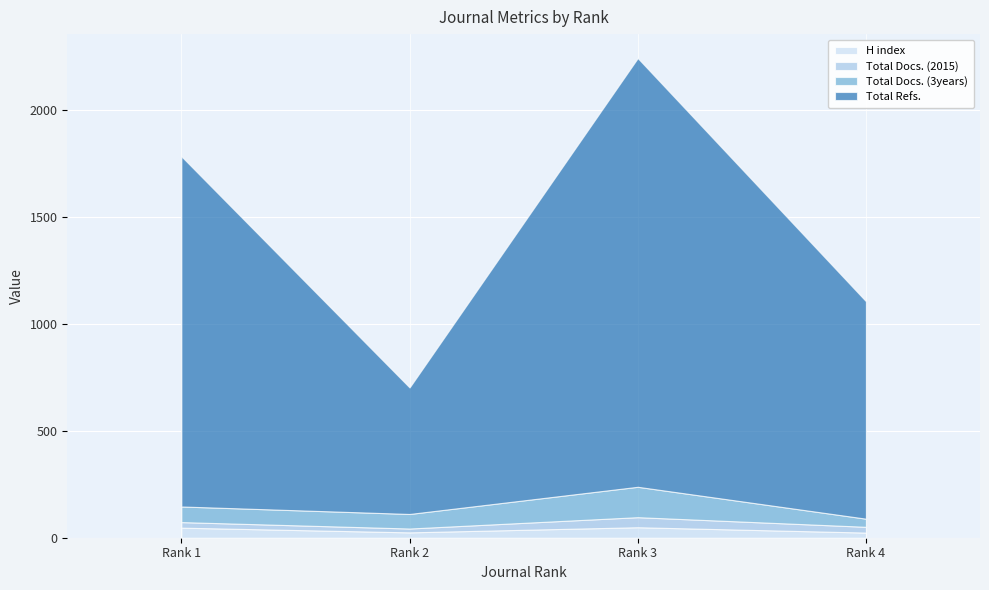

What are all the series names shown in the legend?

H index, Total Docs. (2015), Total Docs. (3years), Total Refs.